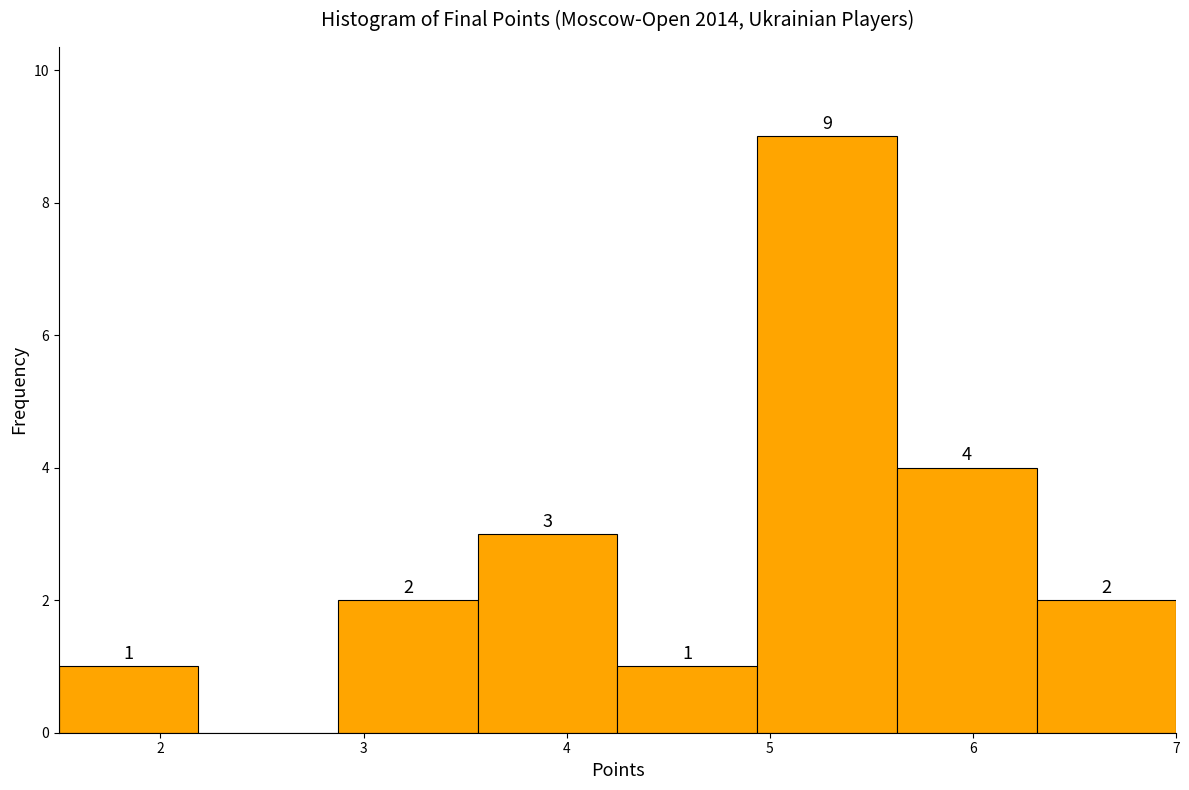

Over which range of the x-axis is the bar tallest?

4.9 to 5.6